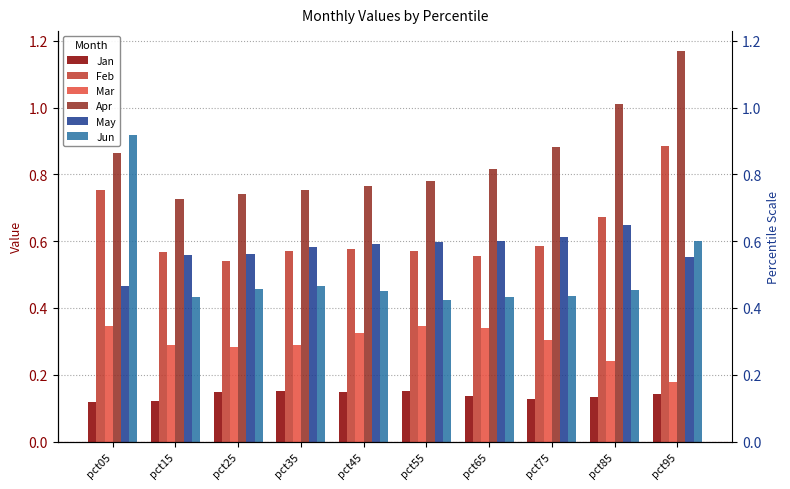

How many bars are there in each group?

6